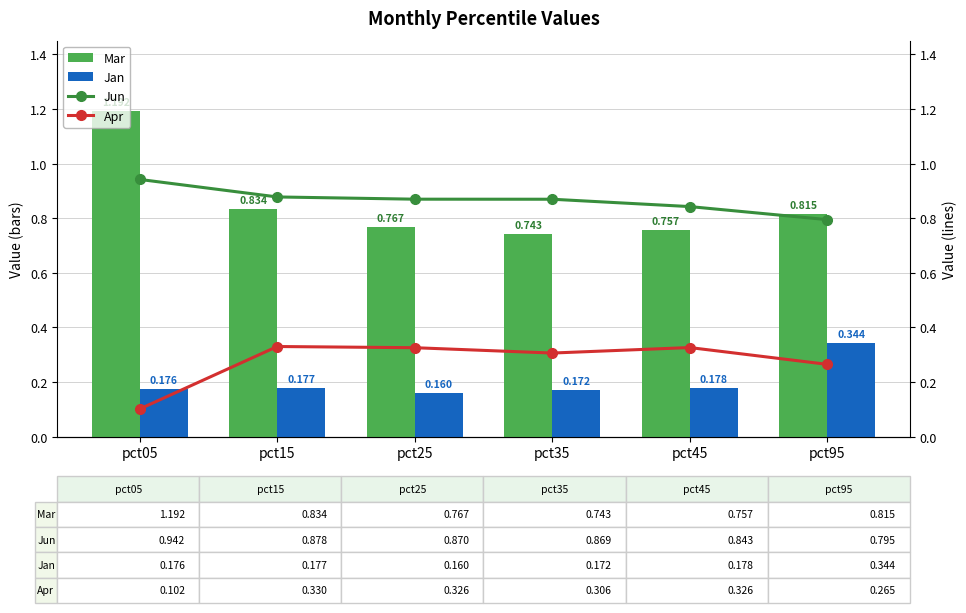

At which category is the sum across all series the highest?

pct05